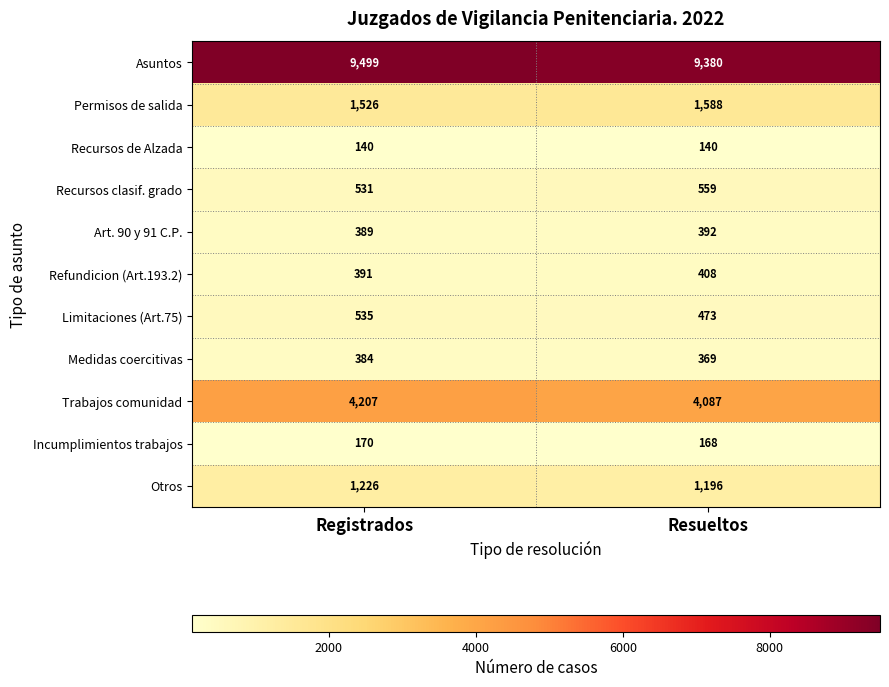

Which label corresponds to the largest value in the chart?

Registrados